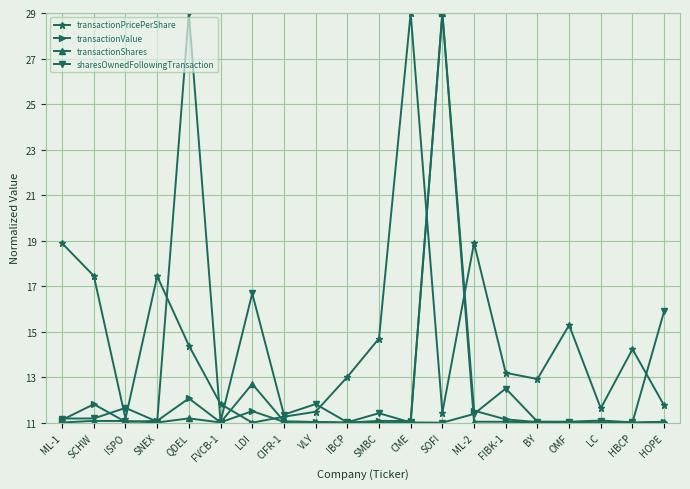

What is the lowest value of the transactionPricePerShare series?

11.0